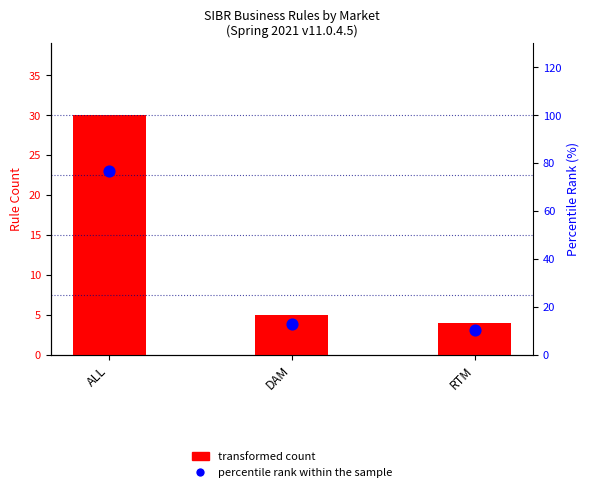

Which series contains the lowest Y value?

transformed count